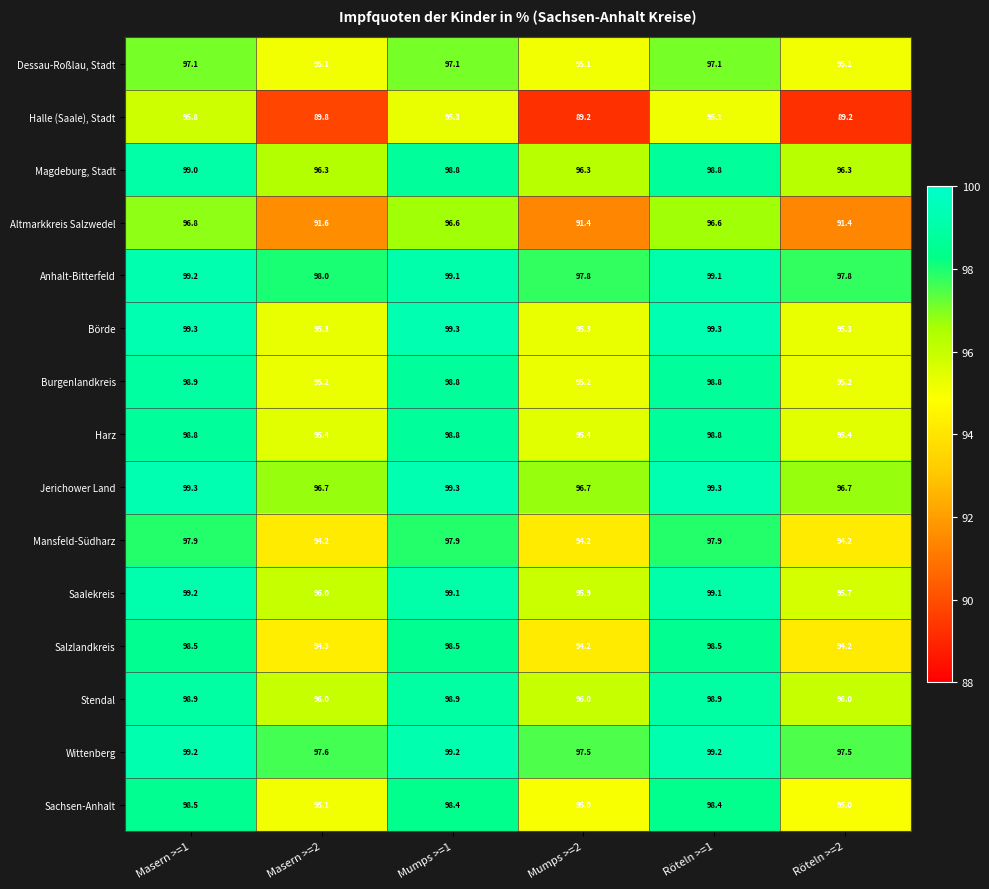

What is the smallest value displayed?

89.2